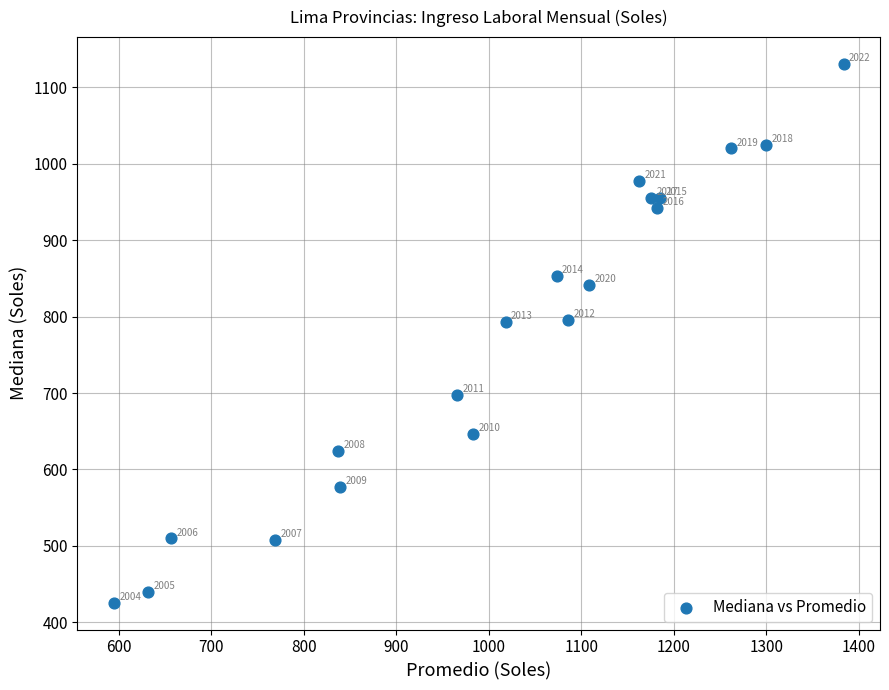

What is the range of X values (max minus min)?

788.9